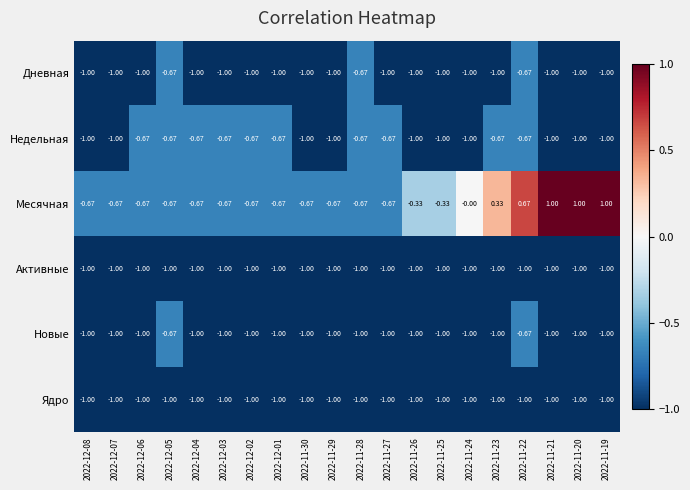

Between 2022-11-23 and 2022-11-20, which series saw the biggest shift?

Месячная